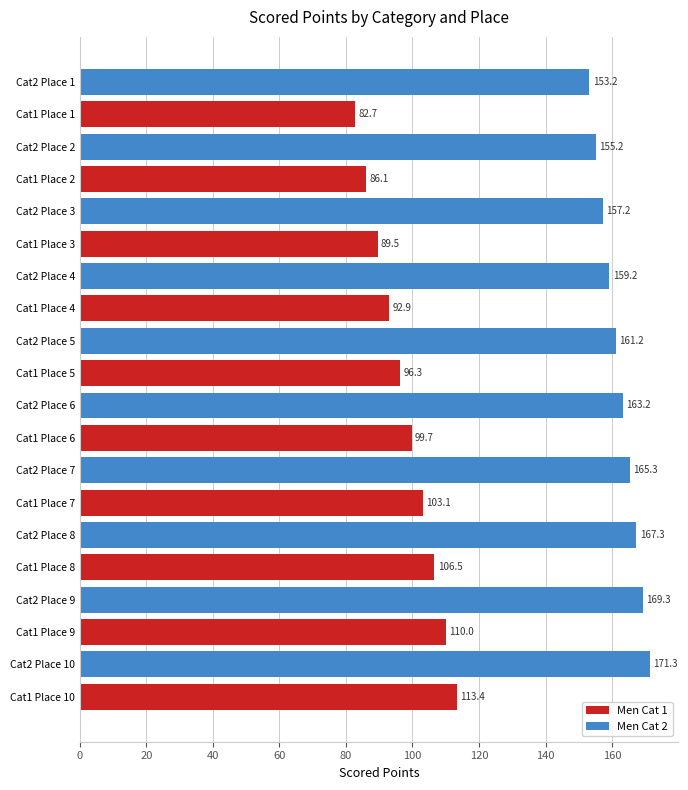

True or false: Men Cat 1 has a value of 86.1 at Cat2 Place 2.

True